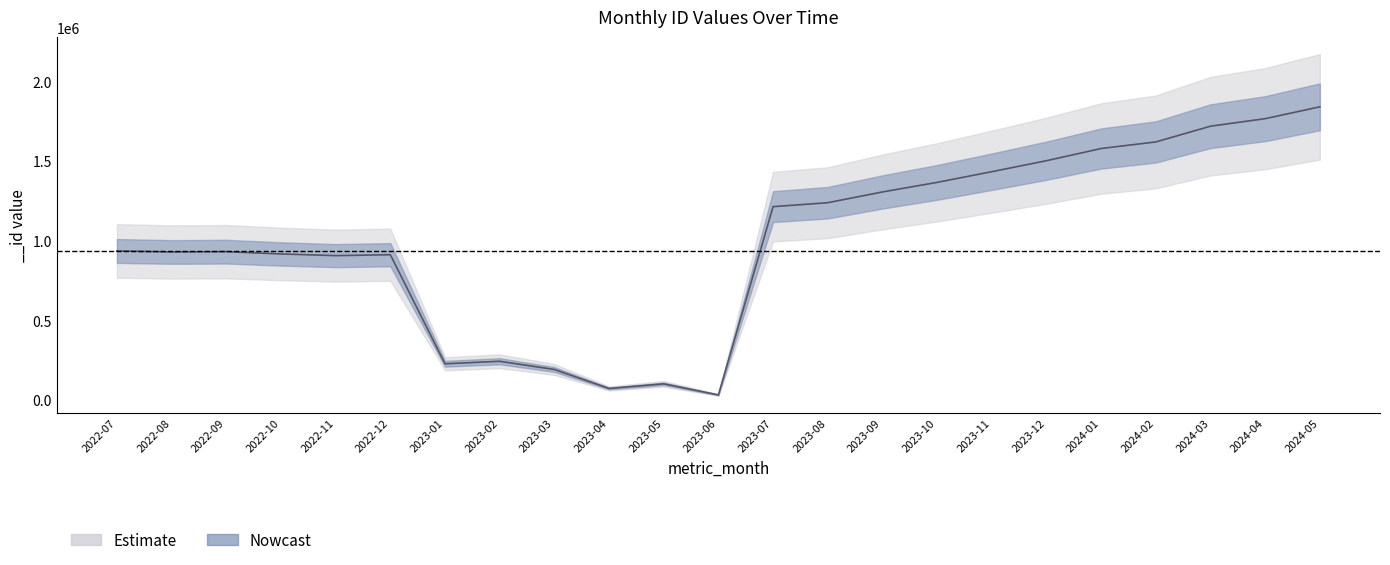

Reading left to right, extract all data points from this chart.

2022-07=934902	2022-08=928686	2022-09=930520	2022-10=916151	2022-11=905636	2022-12=911332	2023-01=226226	2023-02=241985	2023-03=190530	2023-04=71206	2023-05=100281	2023-06=30637	2023-07=1213216	2023-08=1238083	2023-09=1305603	2023-10=1365766	2023-11=1432937	2023-12=1501864	2024-01=1578493	2024-02=1619884	2024-03=1718697	2024-04=1765948	2024-05=1840401